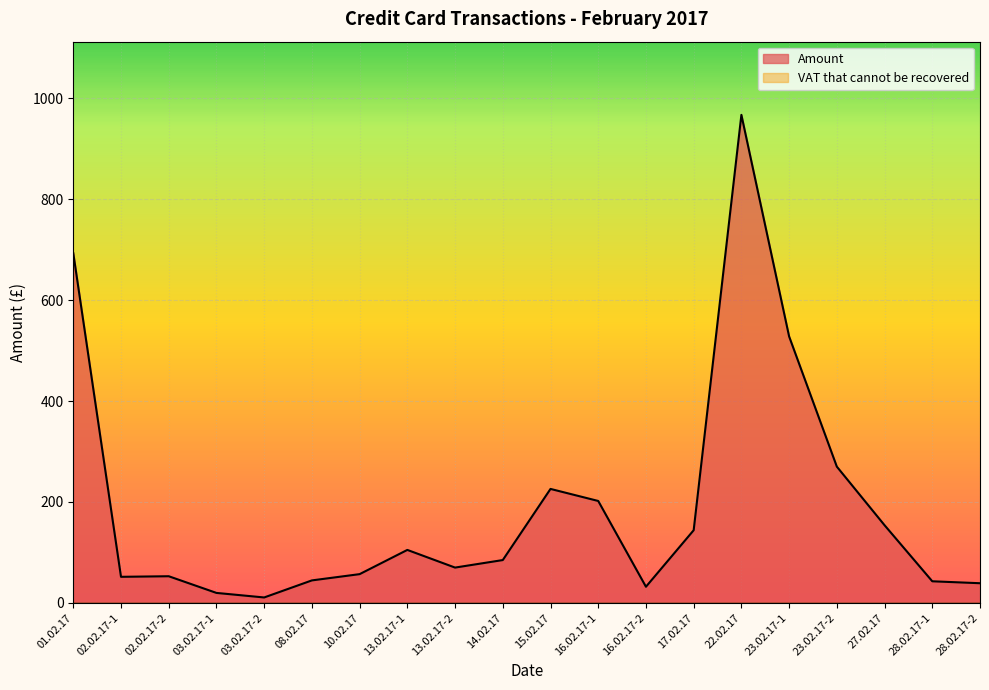

List the labels in order of value, largest first.

22.02.17, 01.02.17, 23.02.17-1, 23.02.17-2, 15.02.17, 16.02.17-1, 27.02.17, 17.02.17, 13.02.17-1, 14.02.17, 13.02.17-2, 10.02.17, 02.02.17-2, 02.02.17-1, 08.02.17, 28.02.17-1, 28.02.17-2, 16.02.17-2, 03.02.17-1, 03.02.17-2